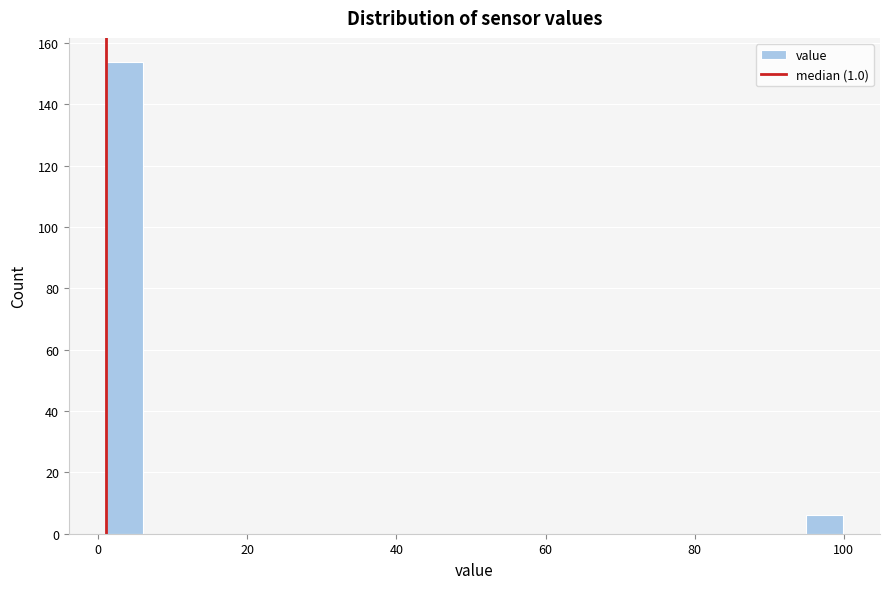

Read against the x-axis, roughly where is the centre of the tallest bar?

4